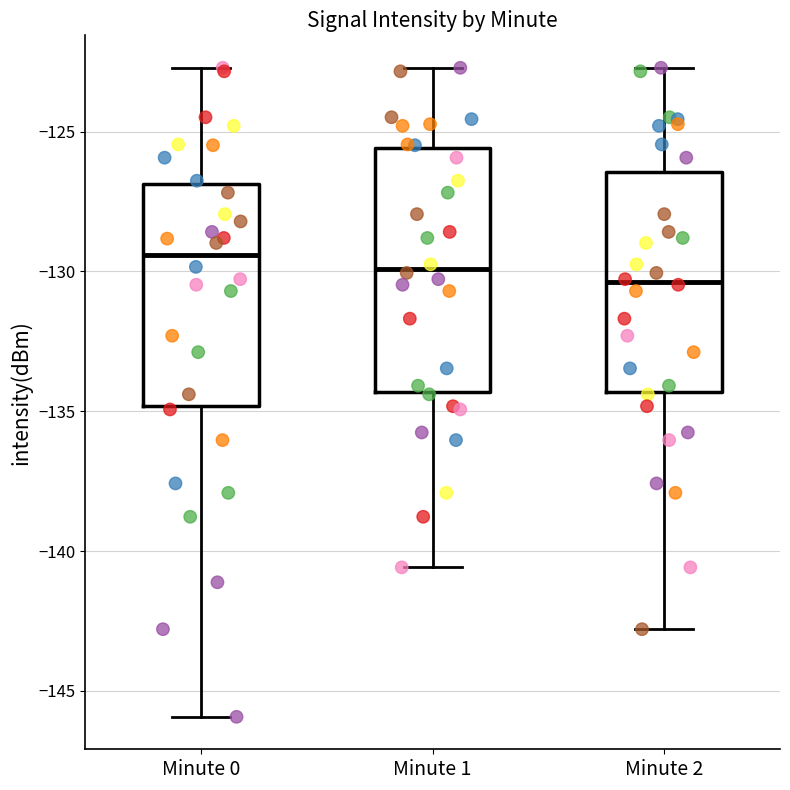

Where does the lower whisker of the box for Minute 2 end on the y-axis? The values are not printed on the chart, so give them approximately, as read against the axis.

-143.0